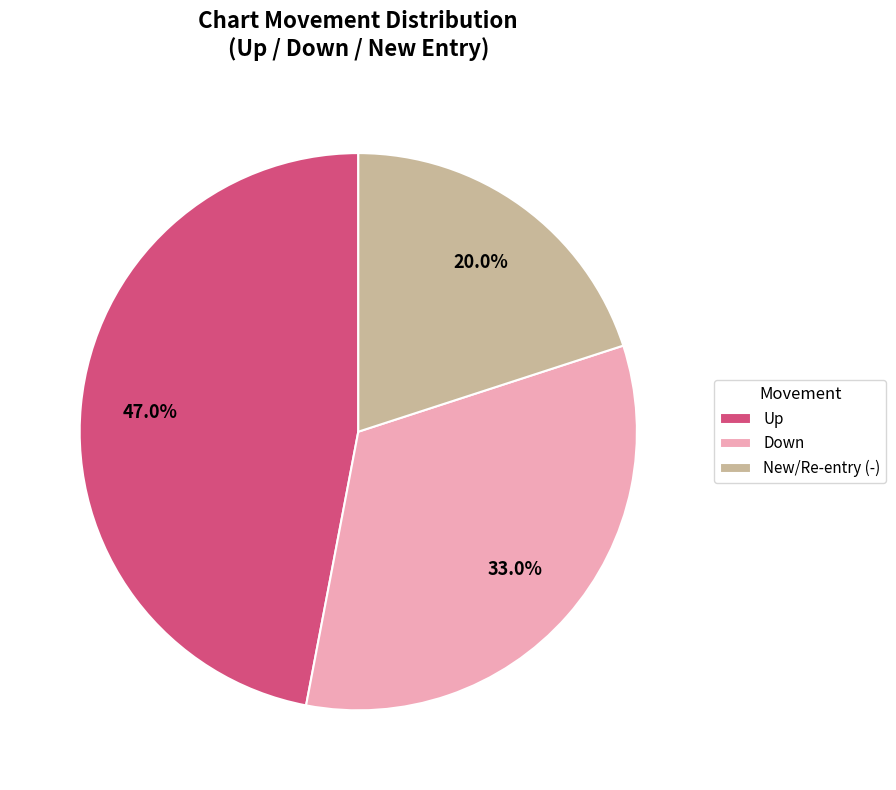

Between New/Re-entry (-) and Up, which is larger?

Up